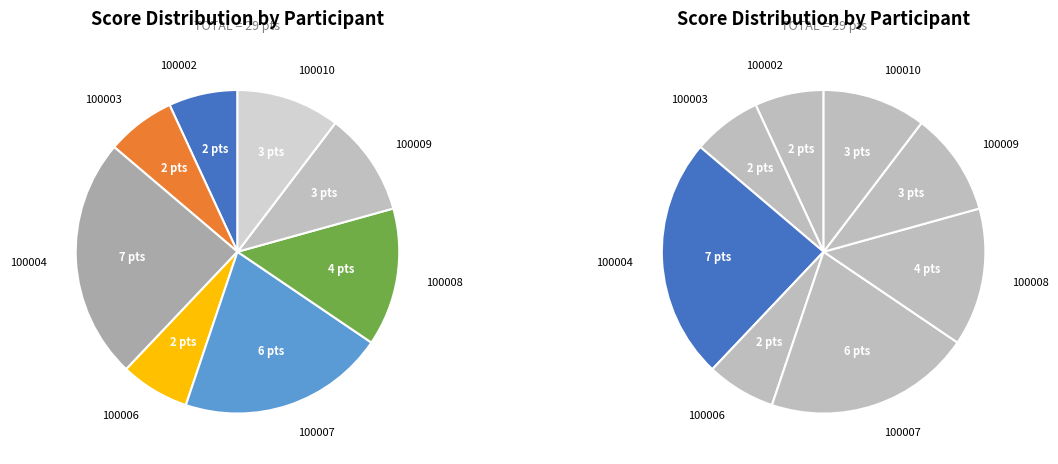

Does 100009 represent more than half of the total?

No